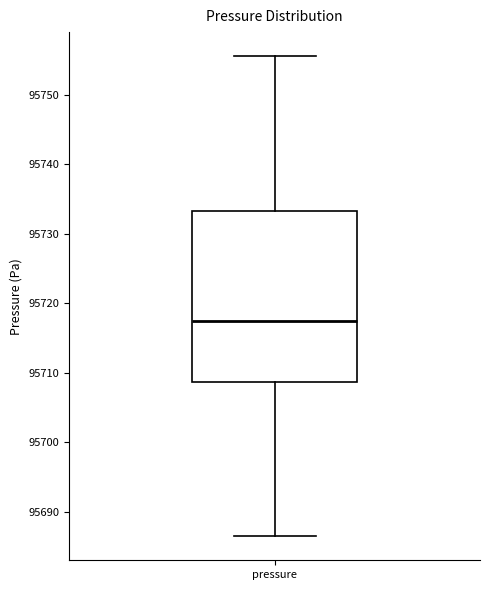

Where is the lower edge of the box for pressure on the y-axis? The values are not printed on the chart, so give them approximately, as read against the axis.

95709